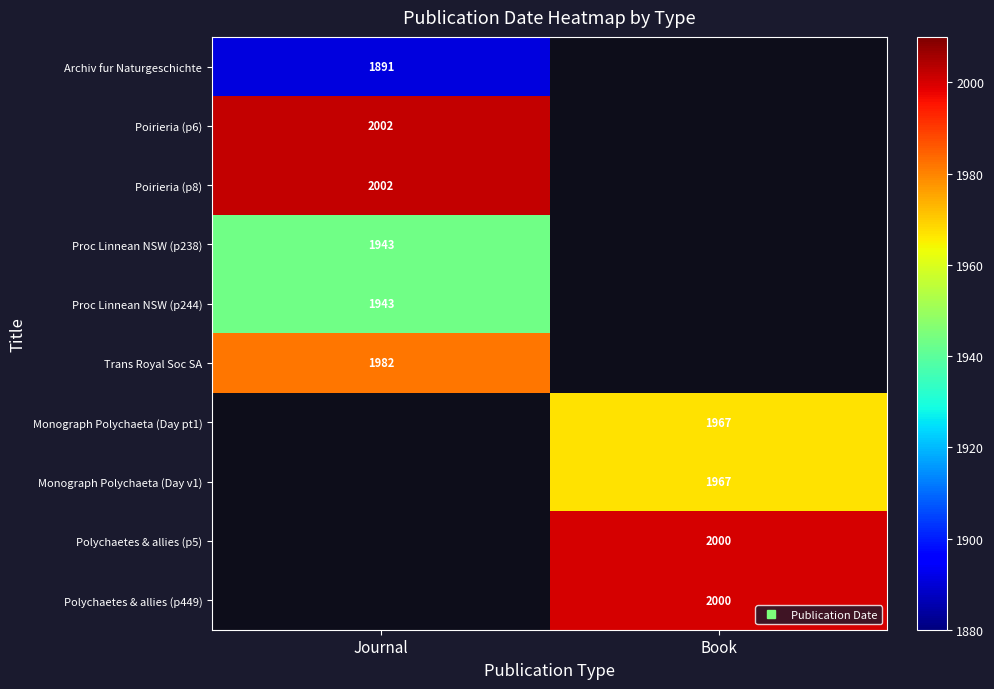

How many values in Poirieria (p8) are above zero?

1